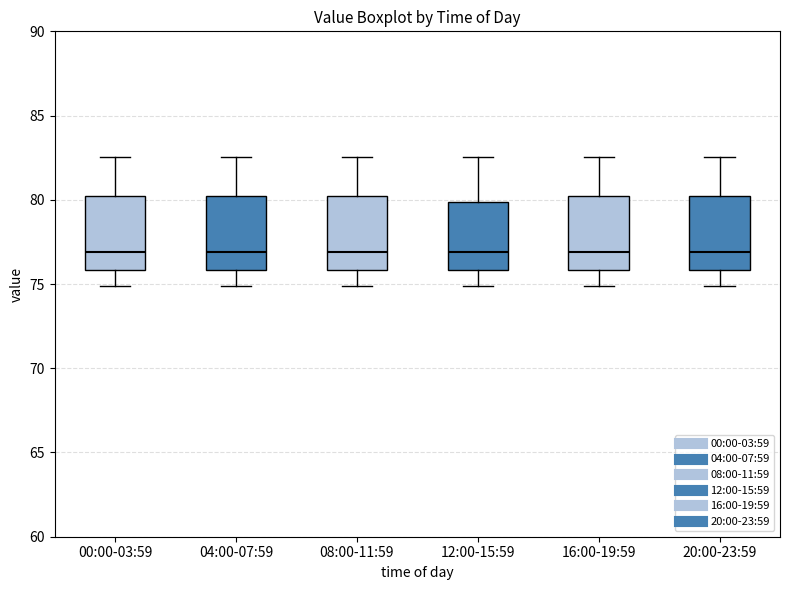

Where does the median line of the box for 16:00-19:59 sit on the y-axis? The values are not printed on the chart, so give them approximately, as read against the axis.

77.0